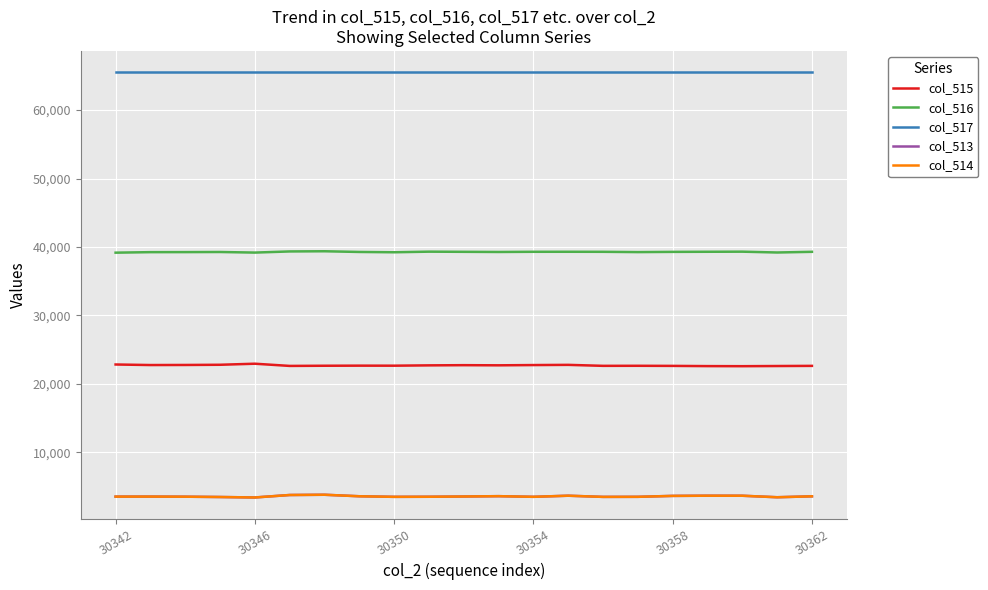

Does the chart have visible grid lines?

Yes